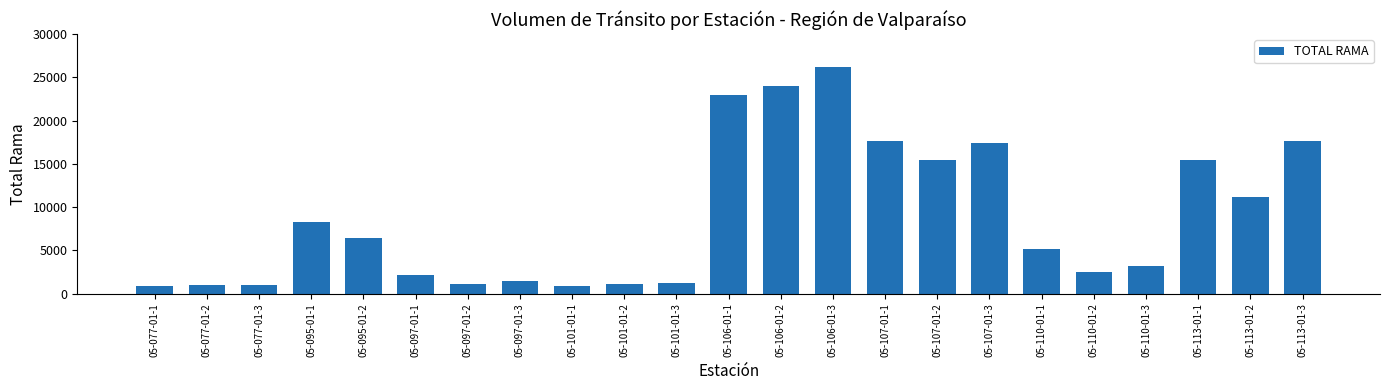

How many bars are there in total?

23